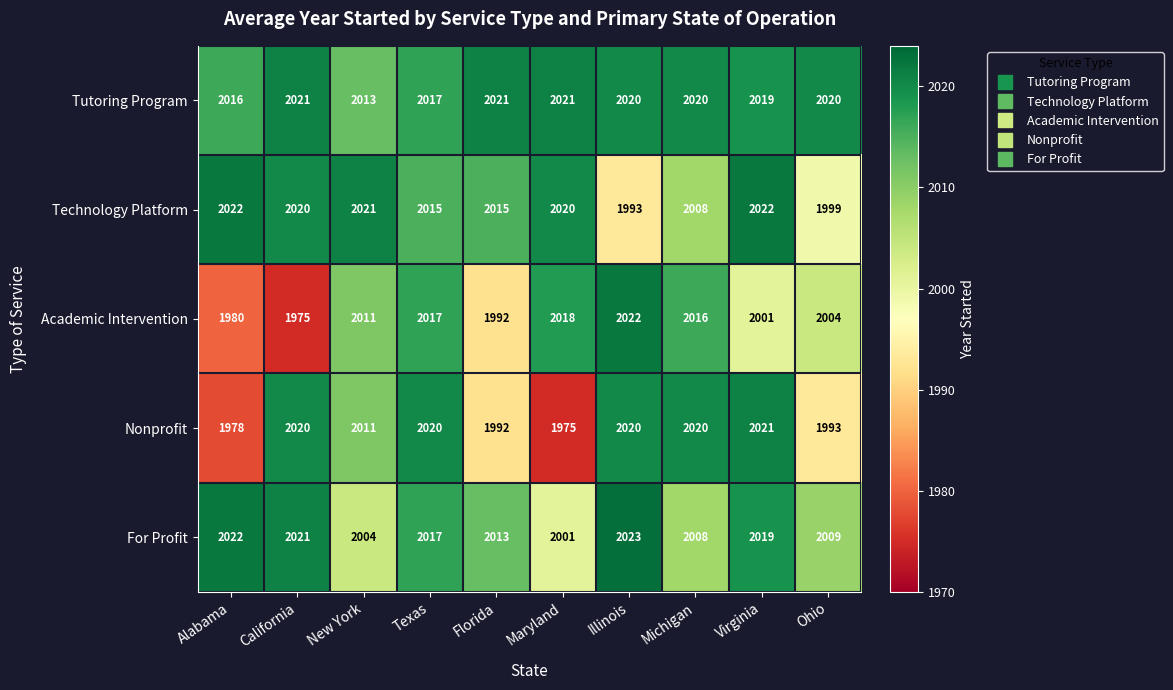

Where does the Tutoring Program series first go above 2020?

California